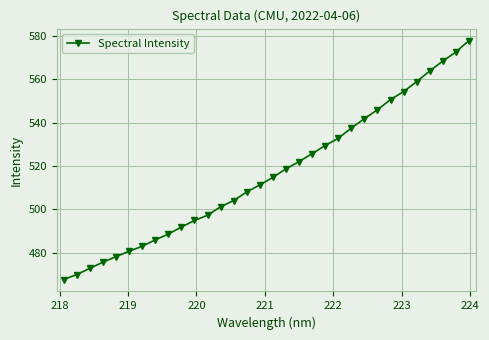

What is the difference between the second highest and second lowest values?

102.6